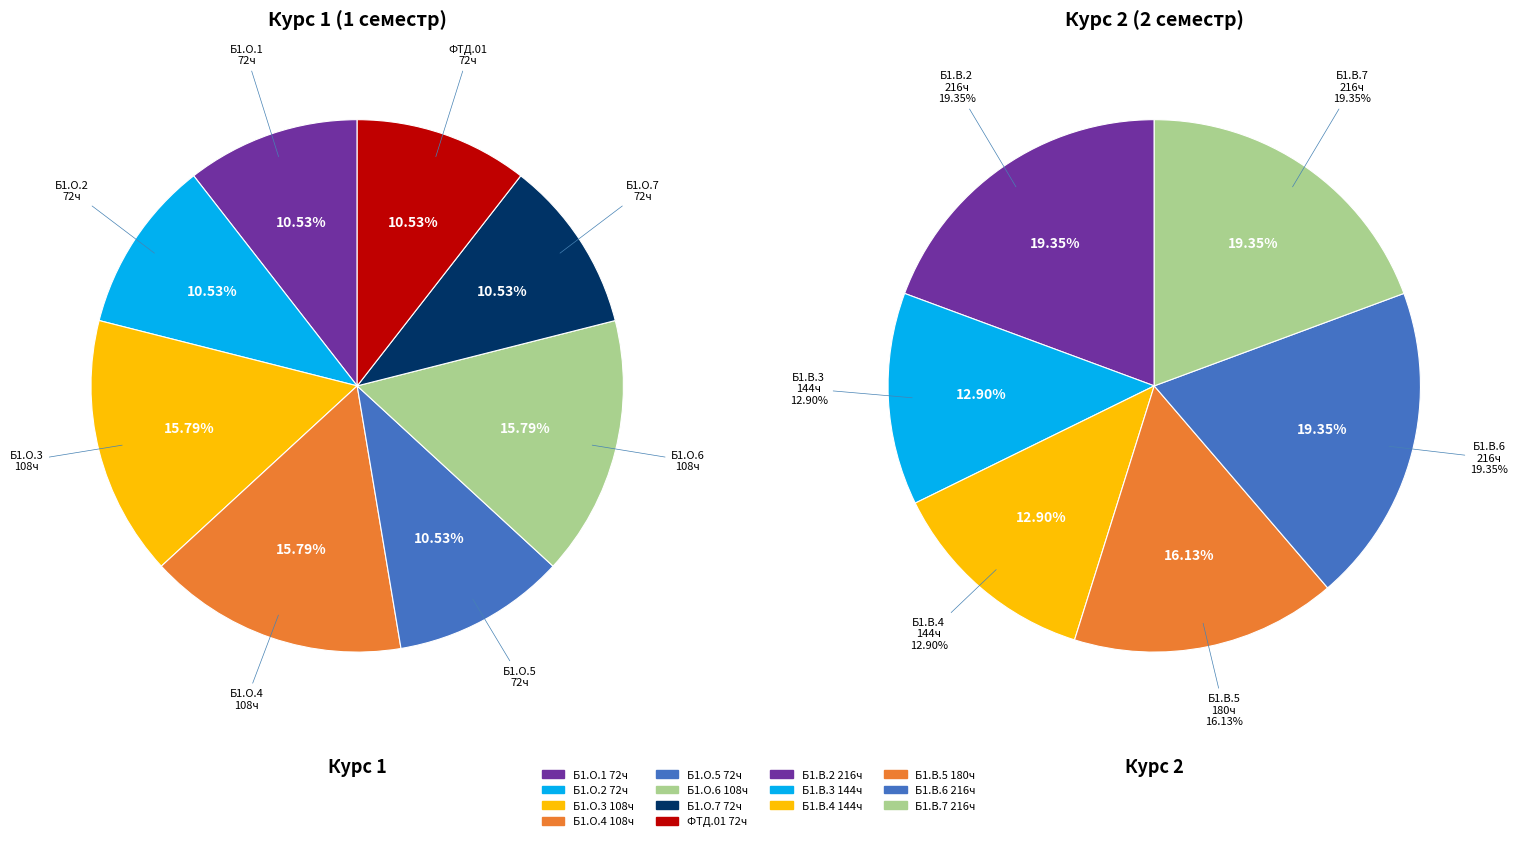

The Б1.О.5 slice represents 1% of the pie. True or false?

False